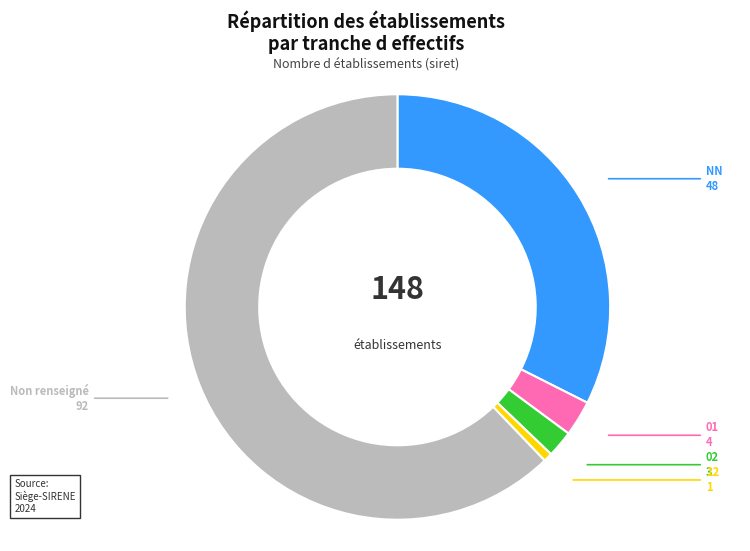

Is there any slice that represents more than half of the pie?

Yes